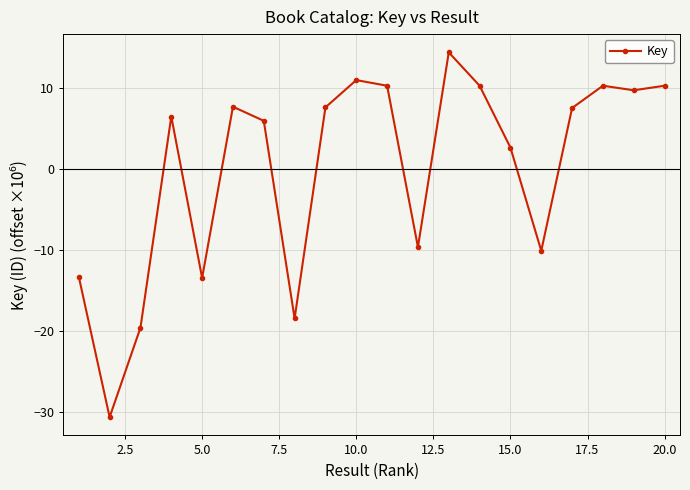

What is the value of the 5th point from the left?

-13.4